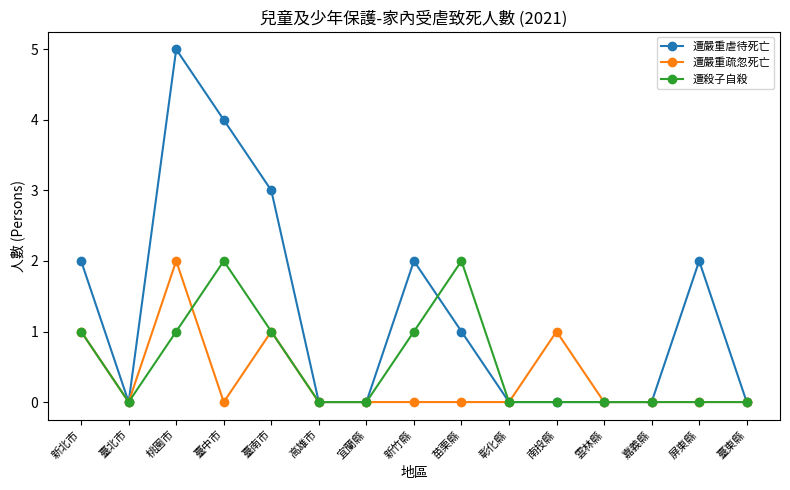

What is the sum of all 遭嚴重疏忽死亡 values?

5